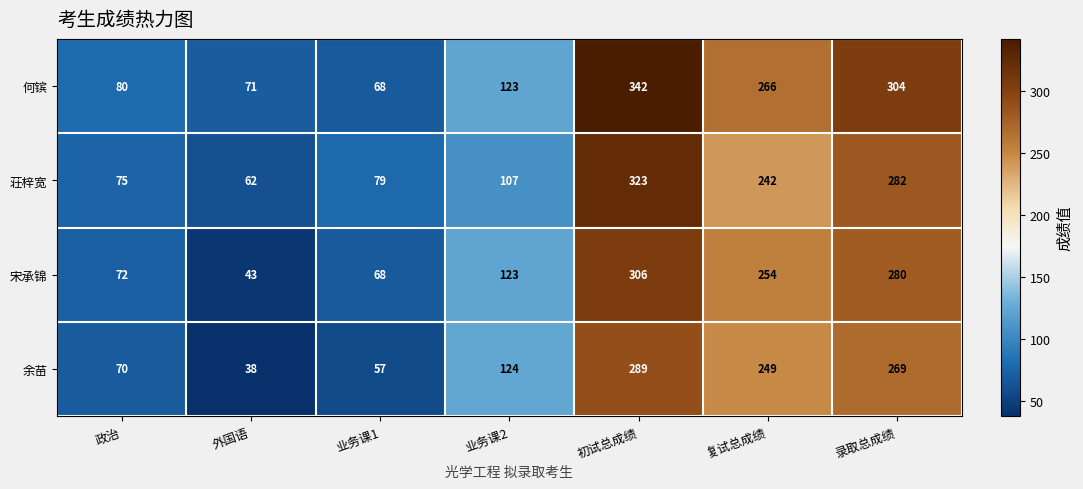

The value of 宋承锦 at 政治 is 72. True or false?

True